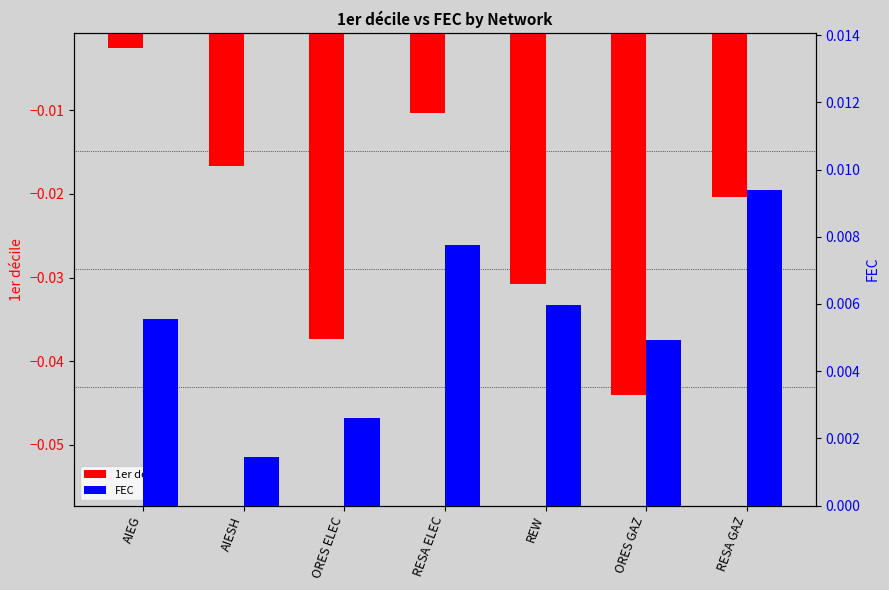

Is it true that FEC equals 0.0 at RESA ELEC?

False